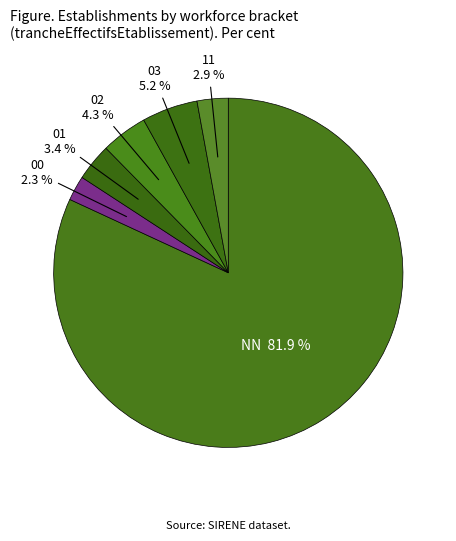

To the nearest percent, what portion does 01 represent?

3%